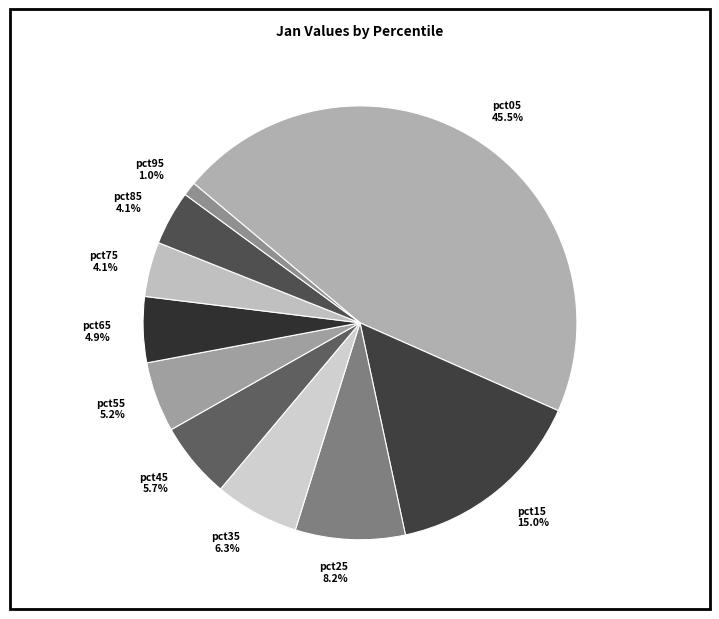

To the nearest percent, what percentage of the pie is pct65?

5%